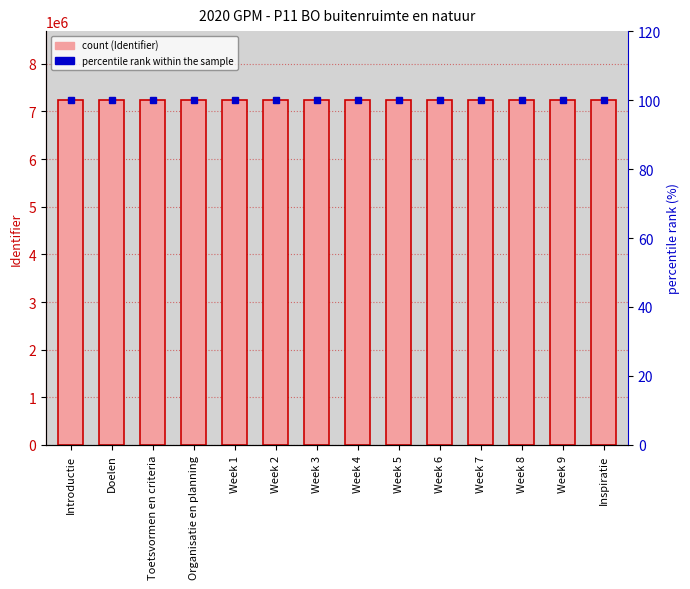

Rank the series by their average value, from lowest to highest.

percentile rank within the sample, Identifier